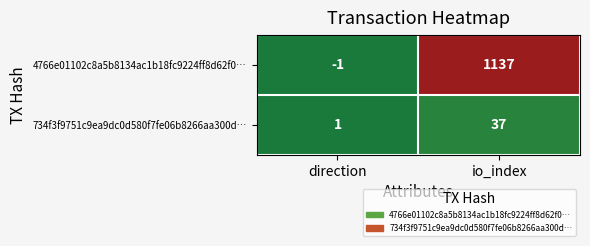

What is the average value of the 4766e01102c8a5b8134ac1b18fc9224ff8d62f0… series?

568